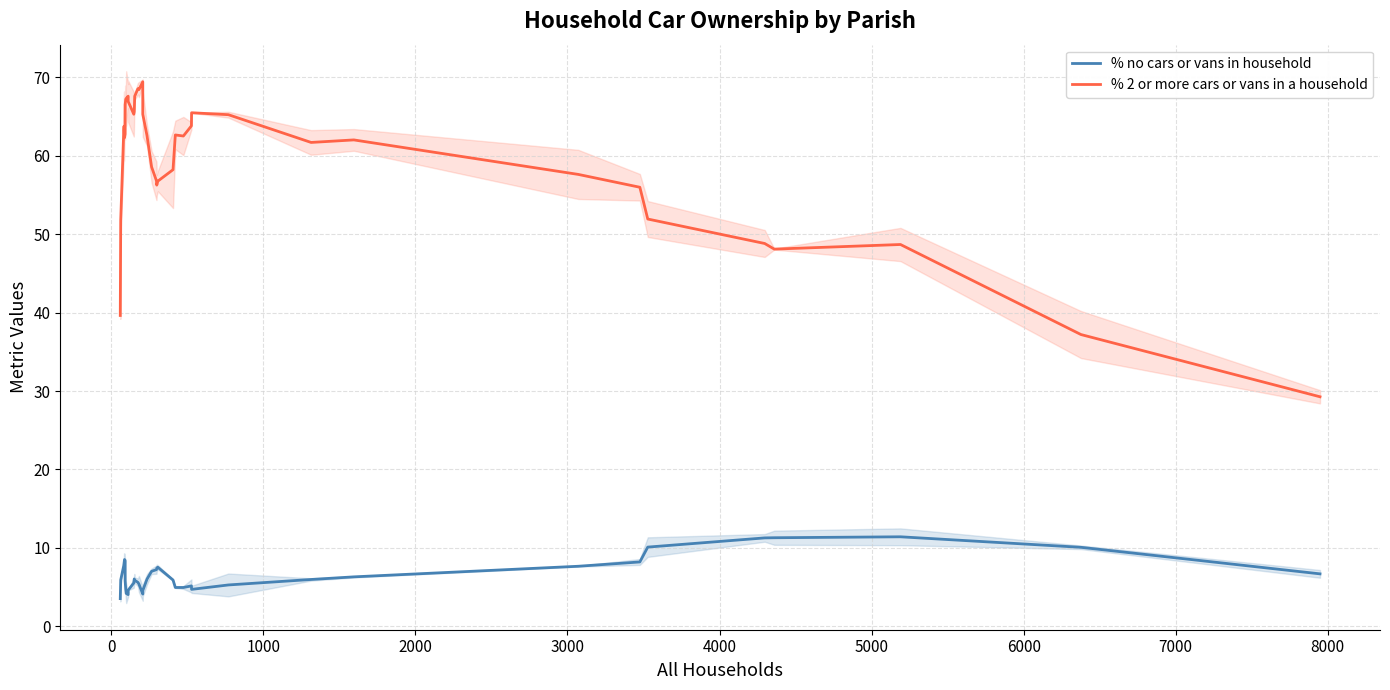

What are all the series names shown in the legend?

% no cars or vans in household, % 2 or more cars or vans in a household